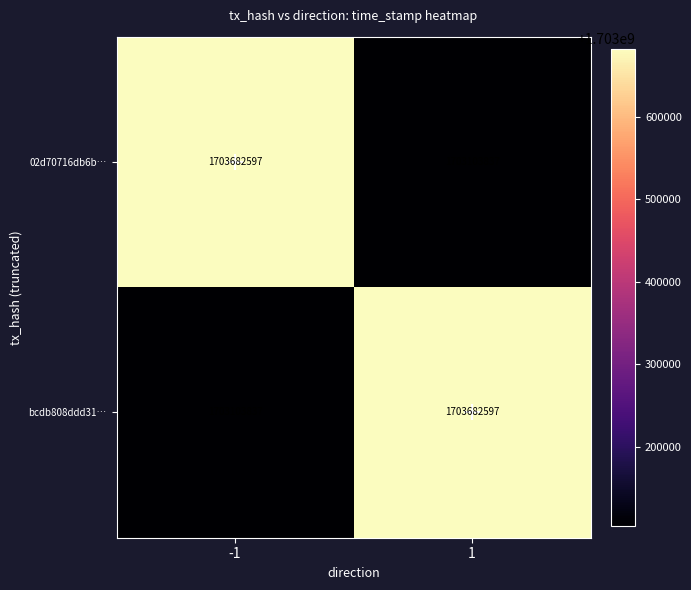

What is the maximum value shown in the chart?

1703682597